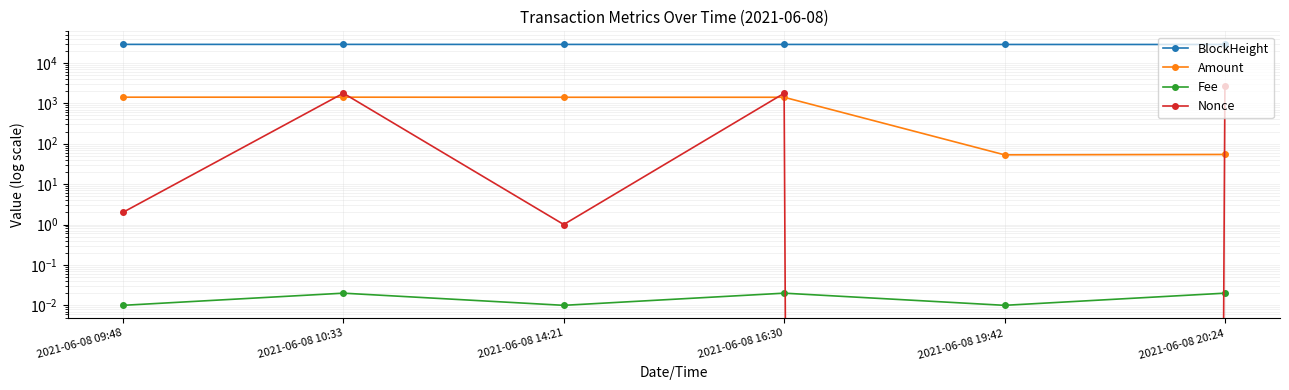

What are all the series names shown in the legend?

BlockHeight, Amount, Fee, Nonce